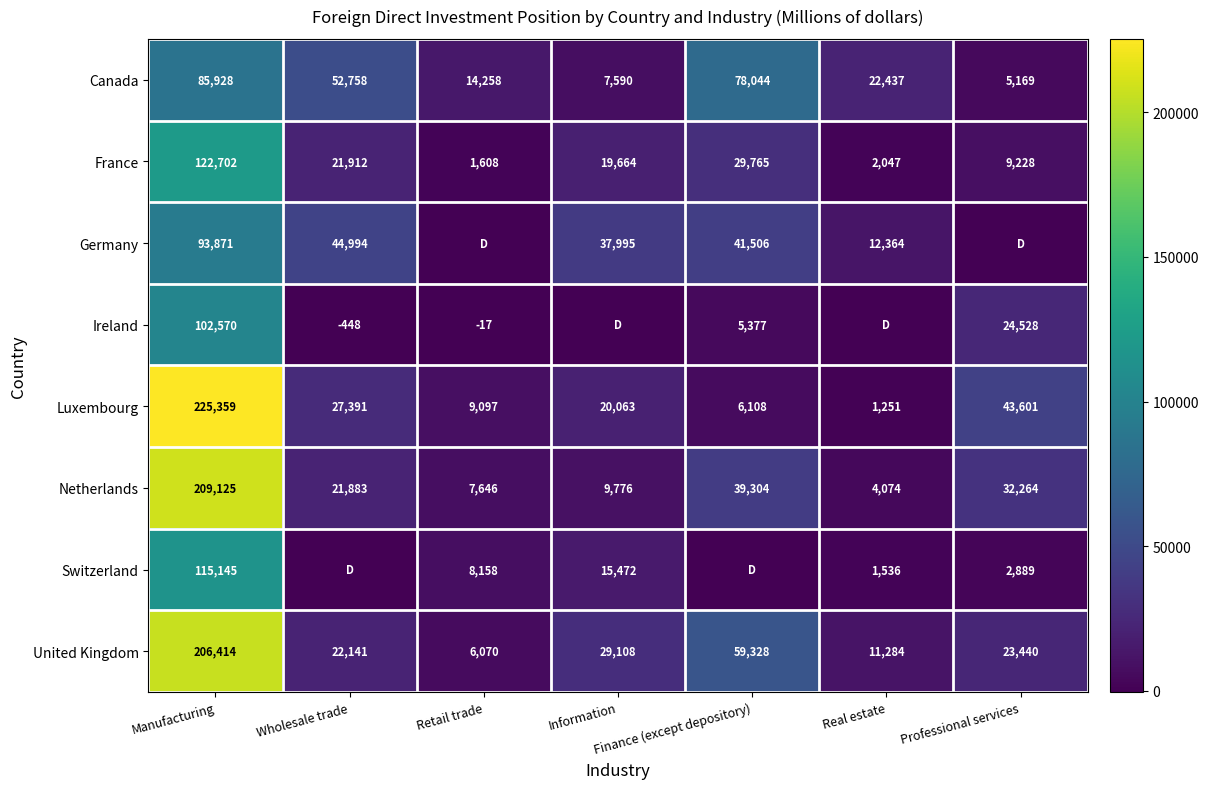

True or false: Switzerland has a value of 2889 at Professional services.

True